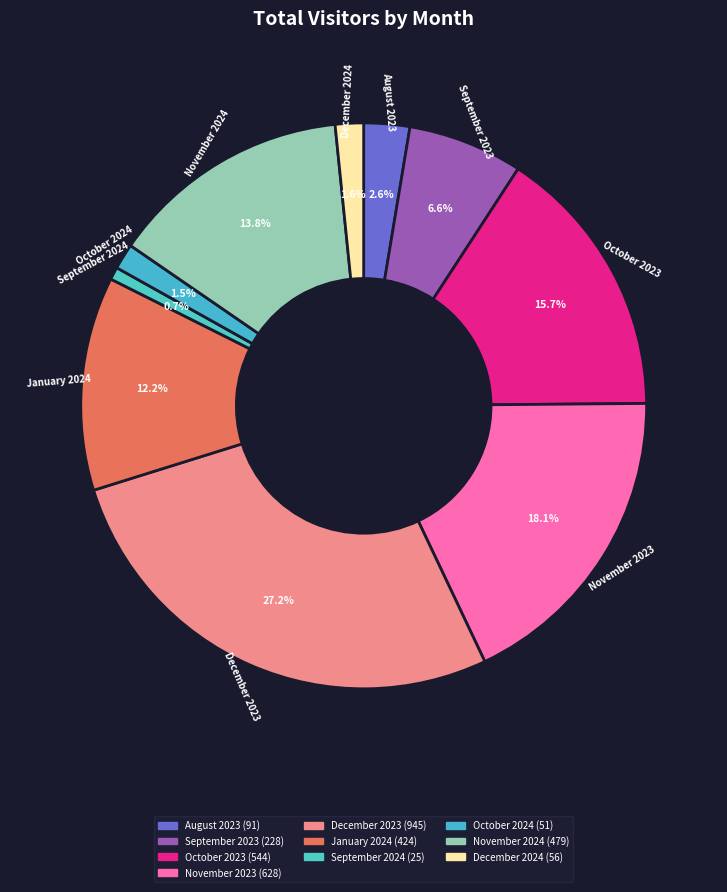

To the nearest percent, what percentage of the pie is December 2024?

2%